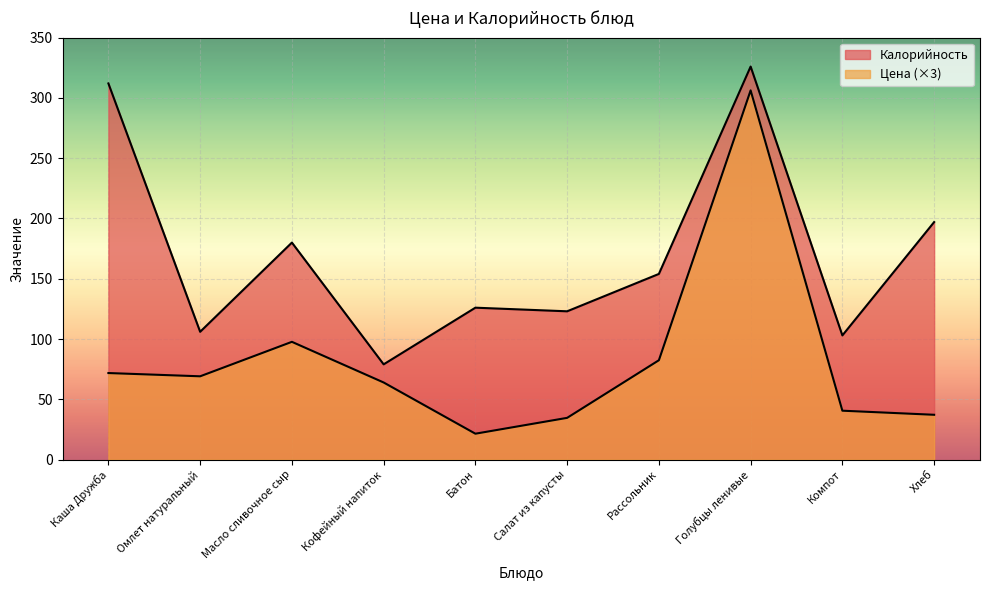

What value does the Калорийность series have at Каша Дружба?

312.0